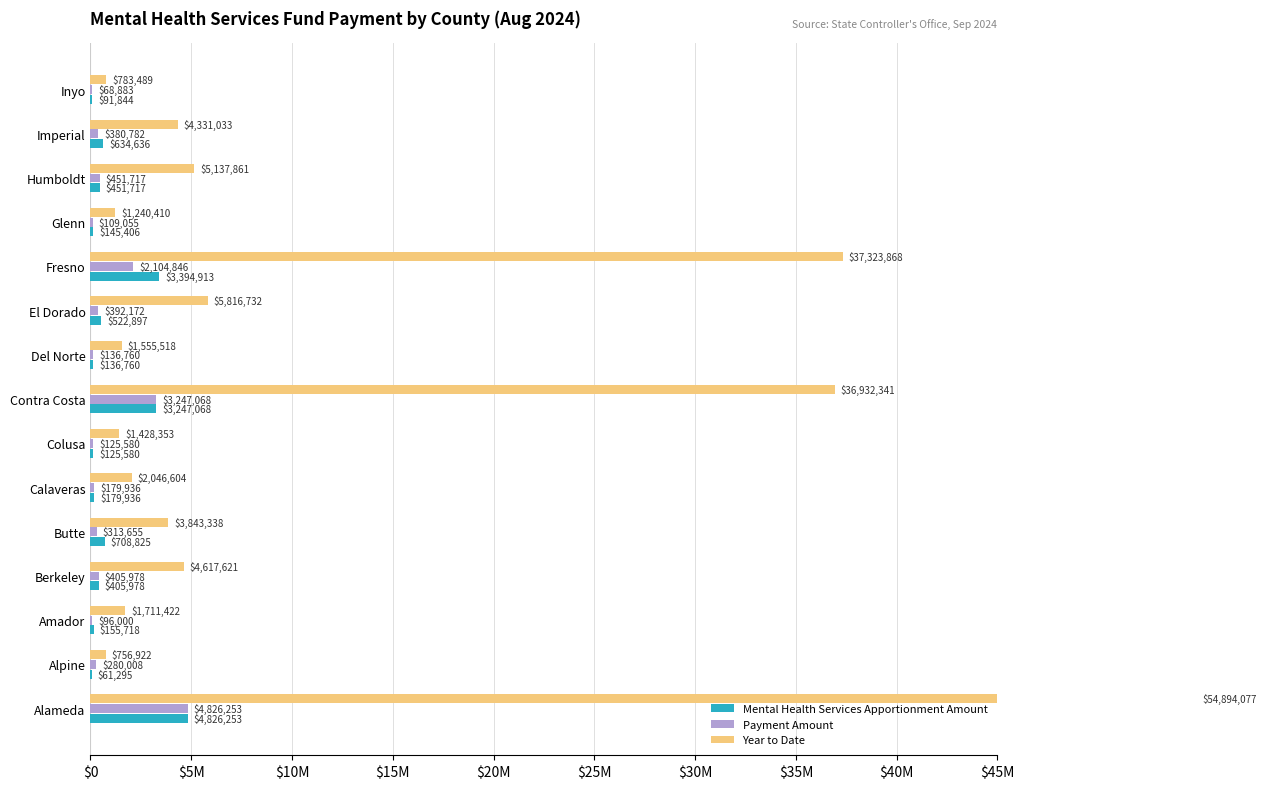

Are the bars grouped side by side (vs. stacked)?

Yes